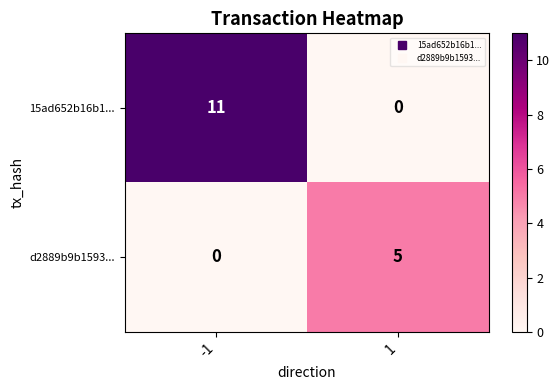

Count the number of data series in this chart.

2